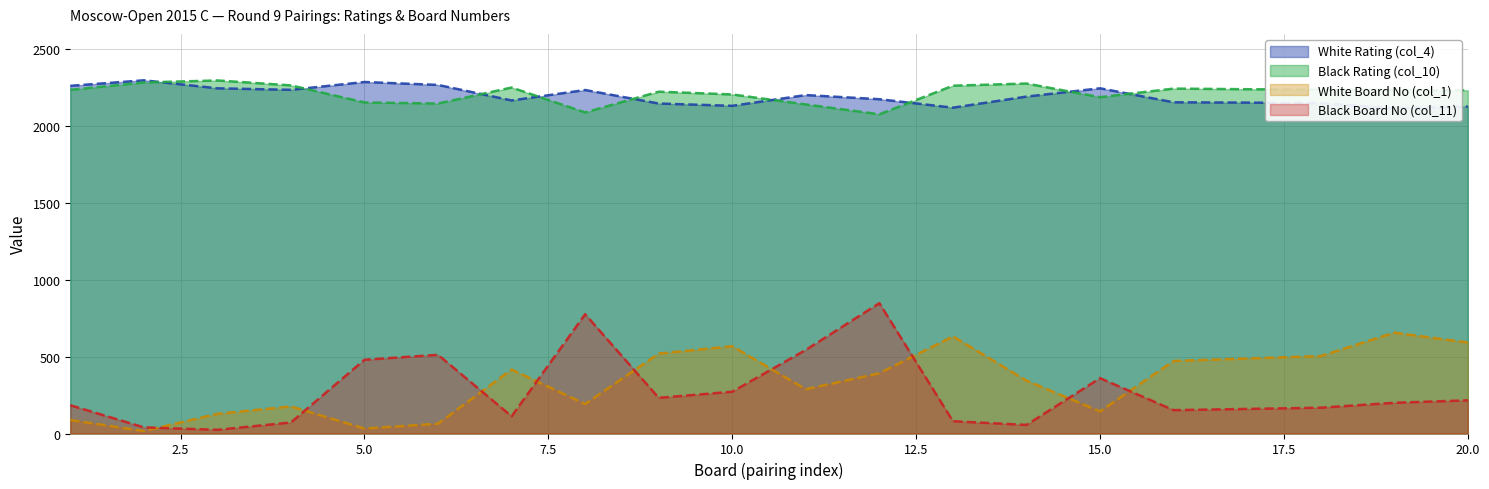

What is the difference between the second highest and second lowest values in the Black Board No (col_11) series?

736